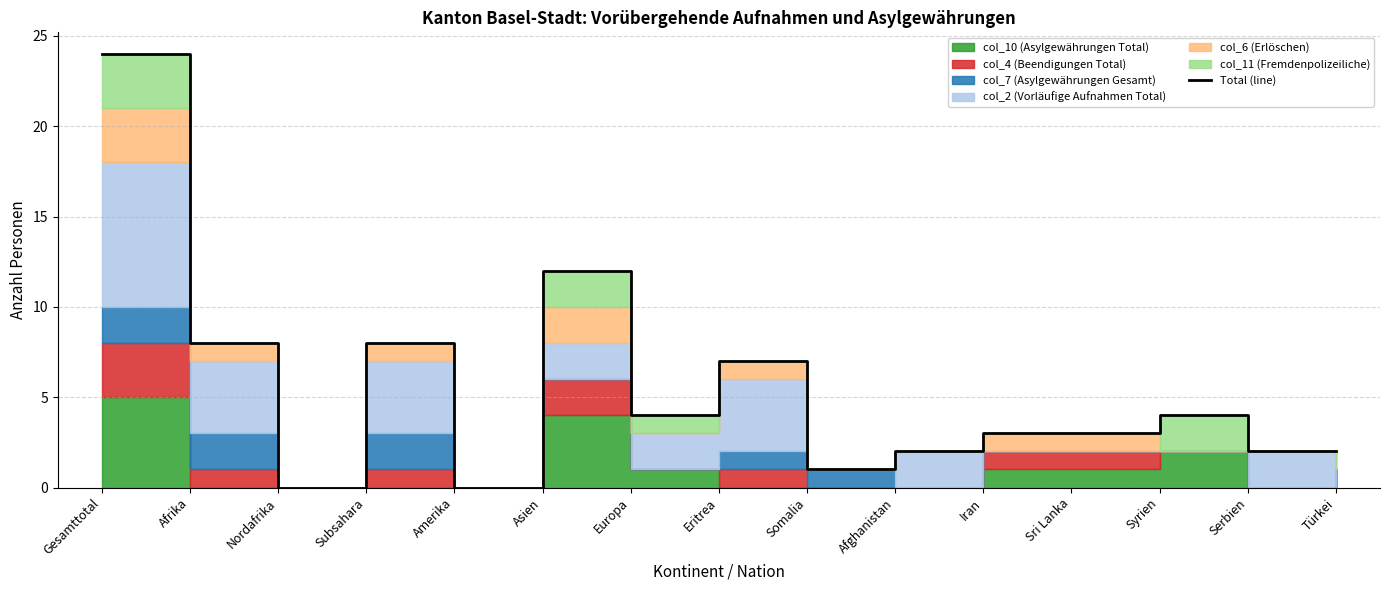

How many points are higher than both their immediate neighbors (excluding endpoints)?

4